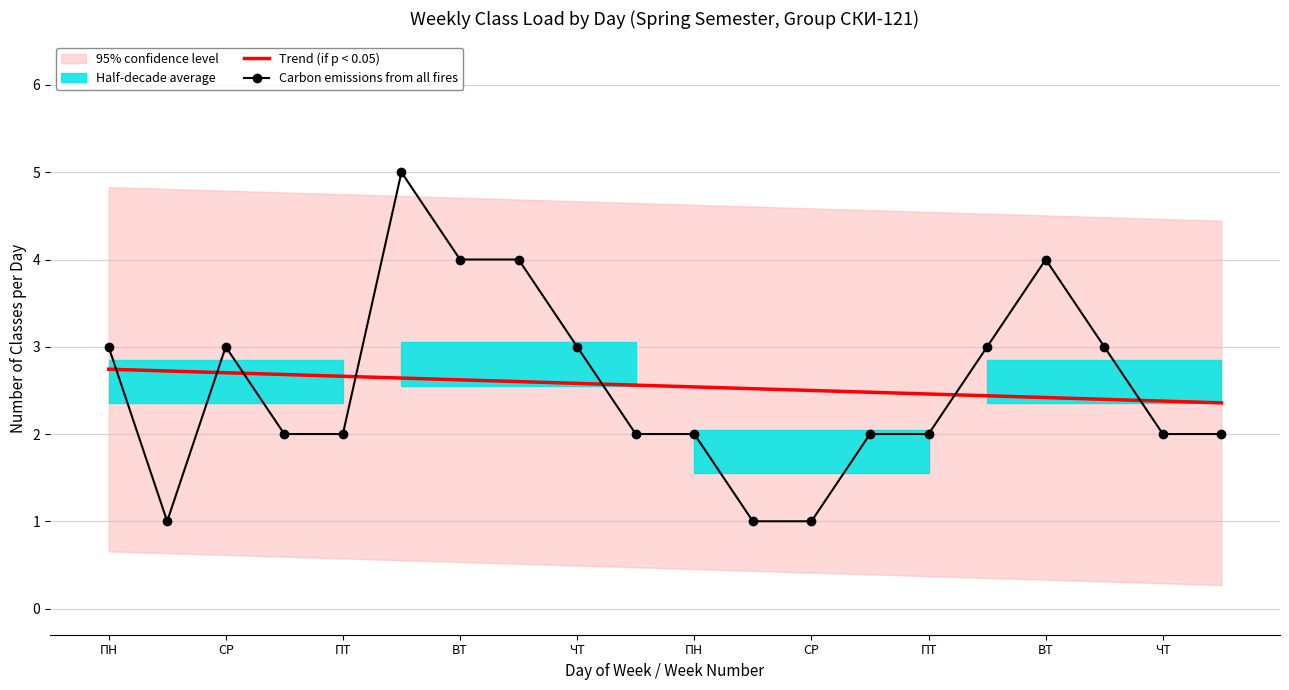

Is this an area chart (filled region under the line)?

No